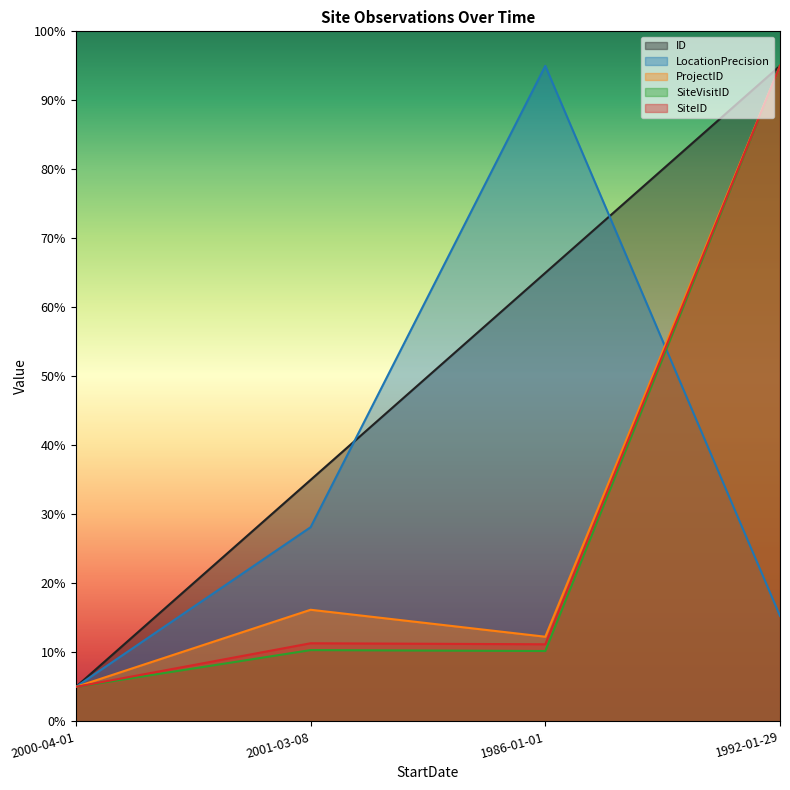

Reading left to right, list all the values displayed in this chart.

ID: 2000-04-01=5.0	2001-03-08=35.0	1986-01-01=65.0	1992-01-29=95.0
LocationPrecision: 2000-04-01=5.0	2001-03-08=28.1	1986-01-01=95.0	1992-01-29=15.3
ProjectID: 2000-04-01=5.0	2001-03-08=16.2	1986-01-01=12.3	1992-01-29=95.0
SiteVisitID: 2000-04-01=5.0	2001-03-08=10.3	1986-01-01=10.2	1992-01-29=95.0
SiteID: 2000-04-01=5.0	2001-03-08=11.3	1986-01-01=11.2	1992-01-29=95.0